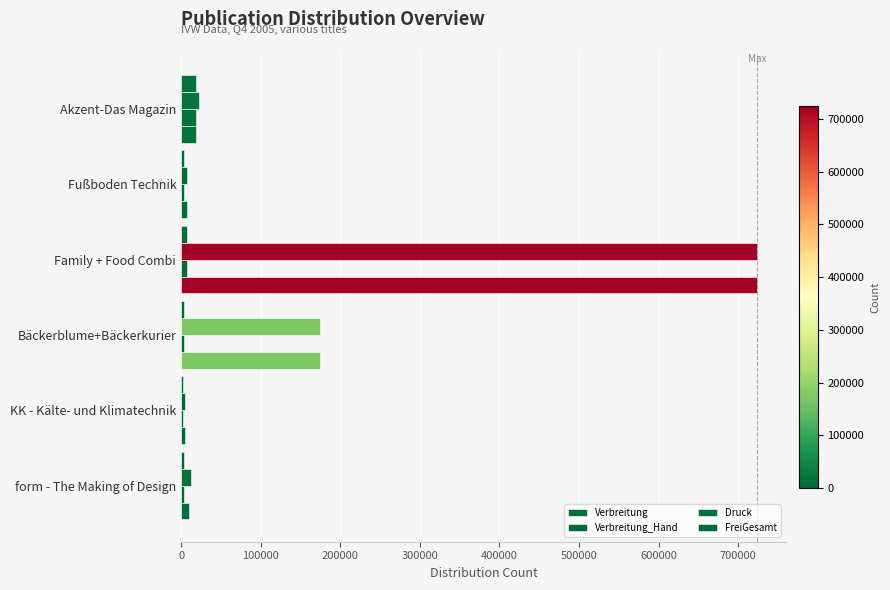

How many distinct data groups are displayed?

4